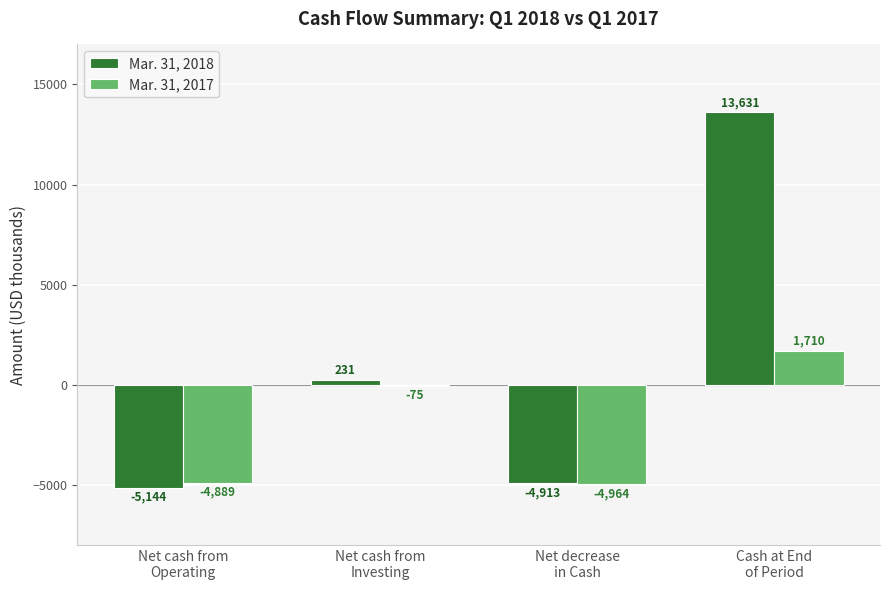

What position from the left is Net cash from
Investing?

2